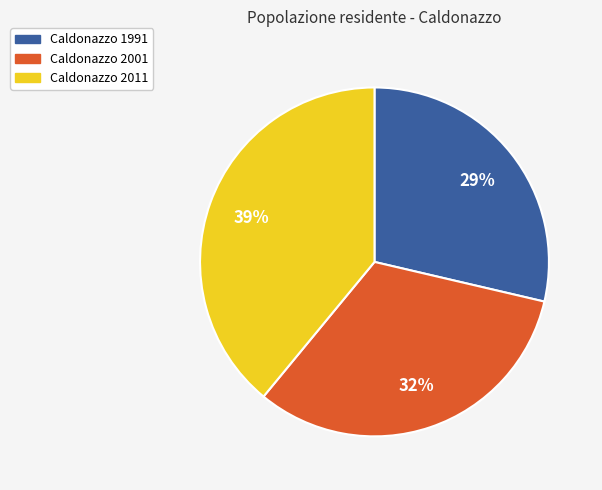

Does any single category account for the majority?

No